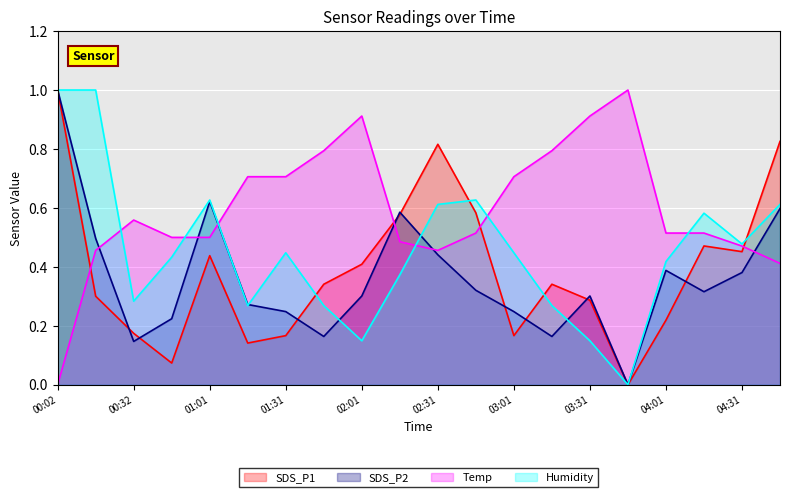

How many lines are shown in the chart?

4